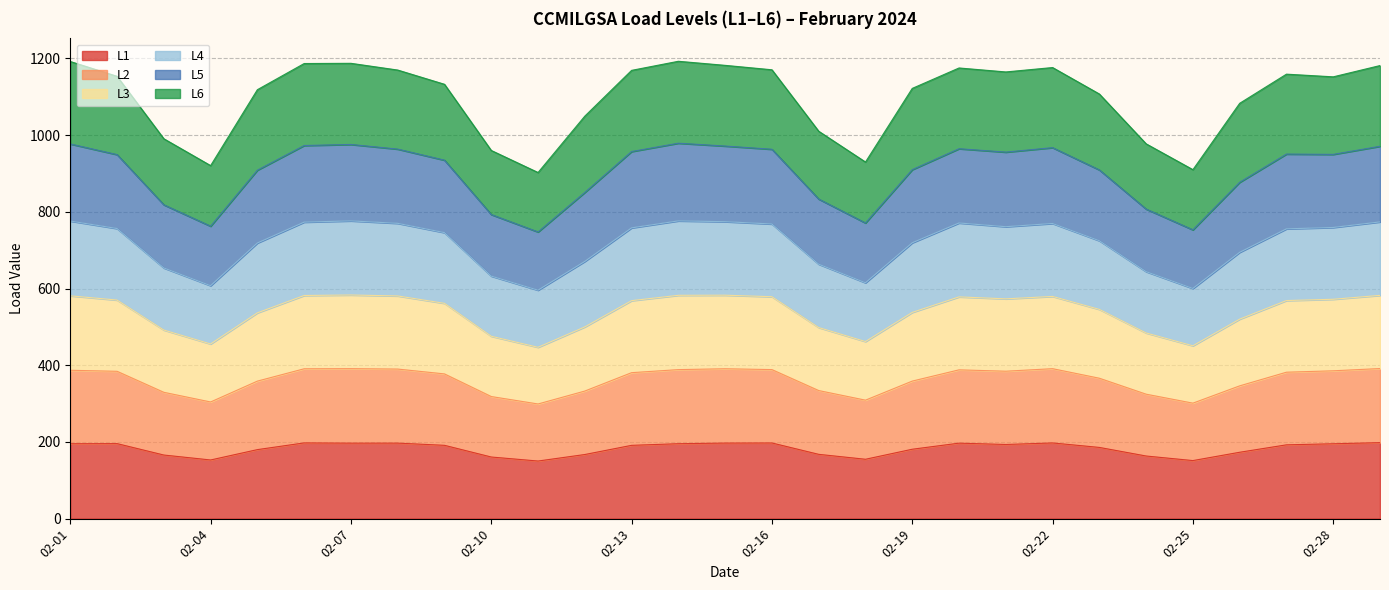

How many lines are shown in the chart?

6